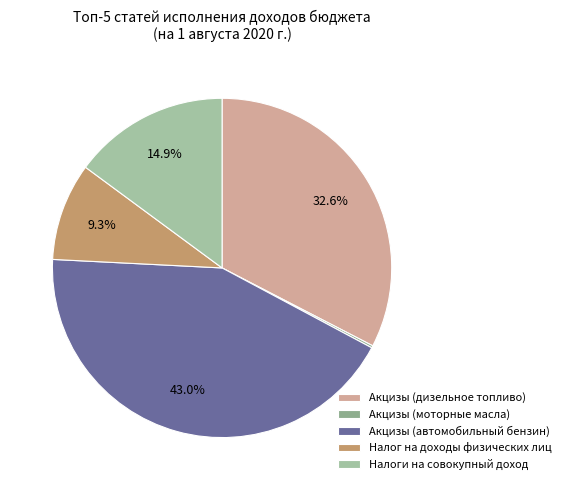

What is the smallest slice in the pie chart?

Акцизы (моторные масла)